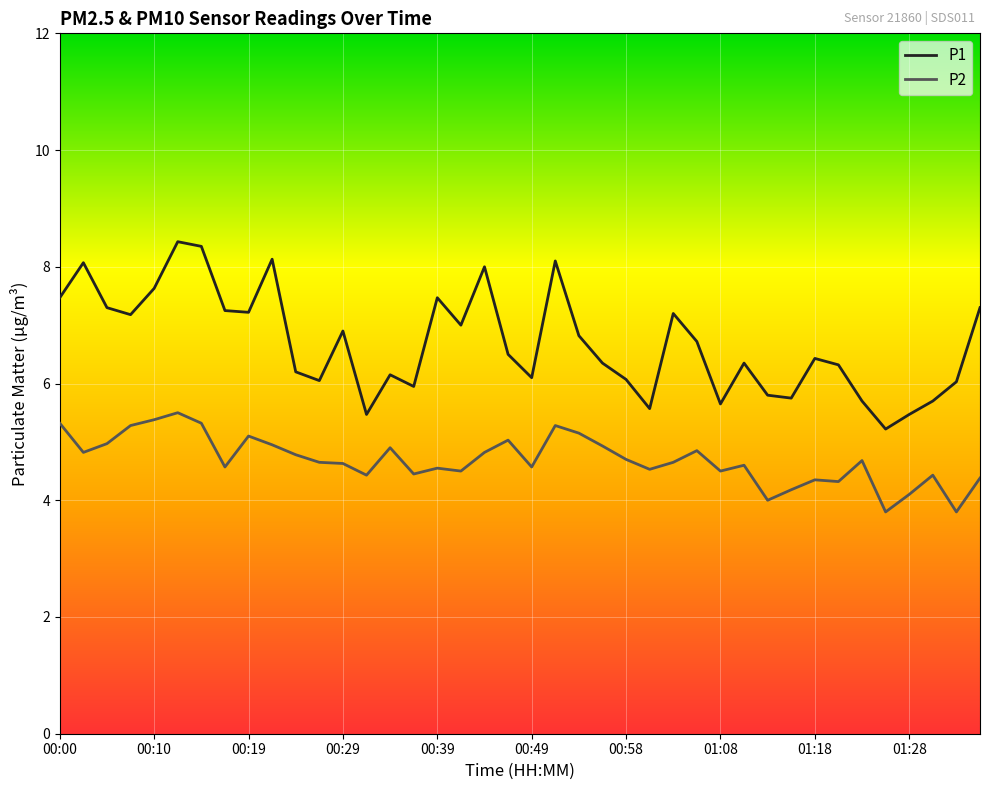

List the series in order of their peak value, lowest first.

P2, P1